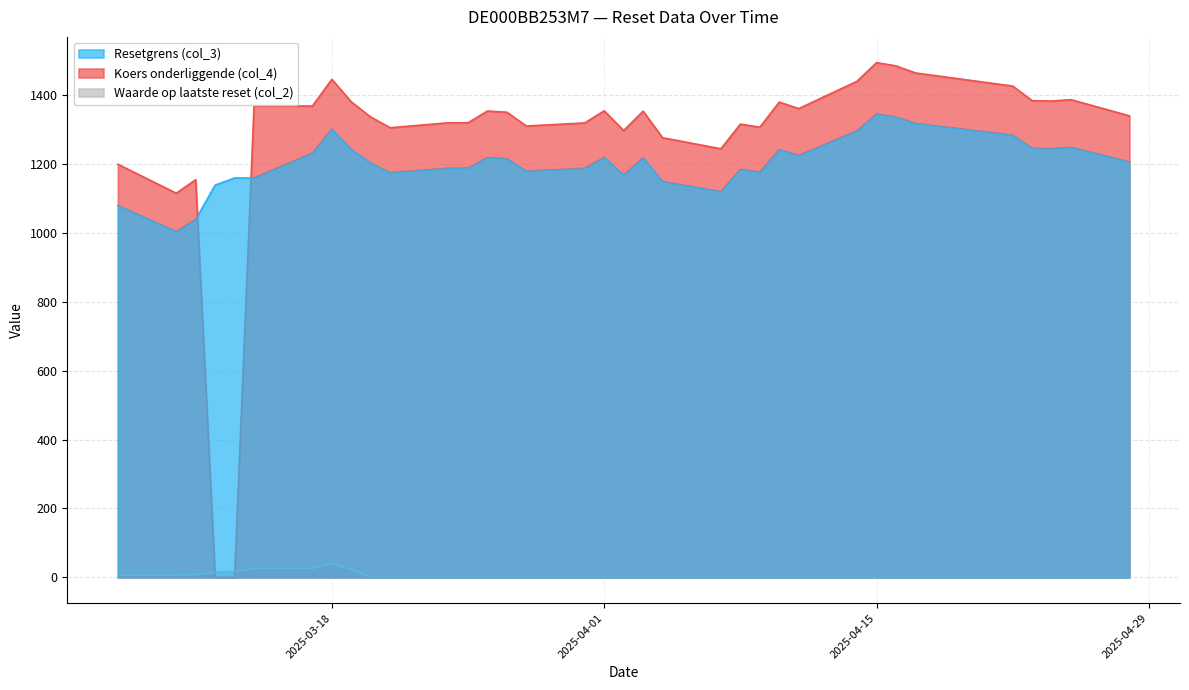

Between which two adjacent categories do Waarde op laatste reset (col_2) and Koers onderliggende (col_4) first intersect?

2025-03-14 and 2025-03-13